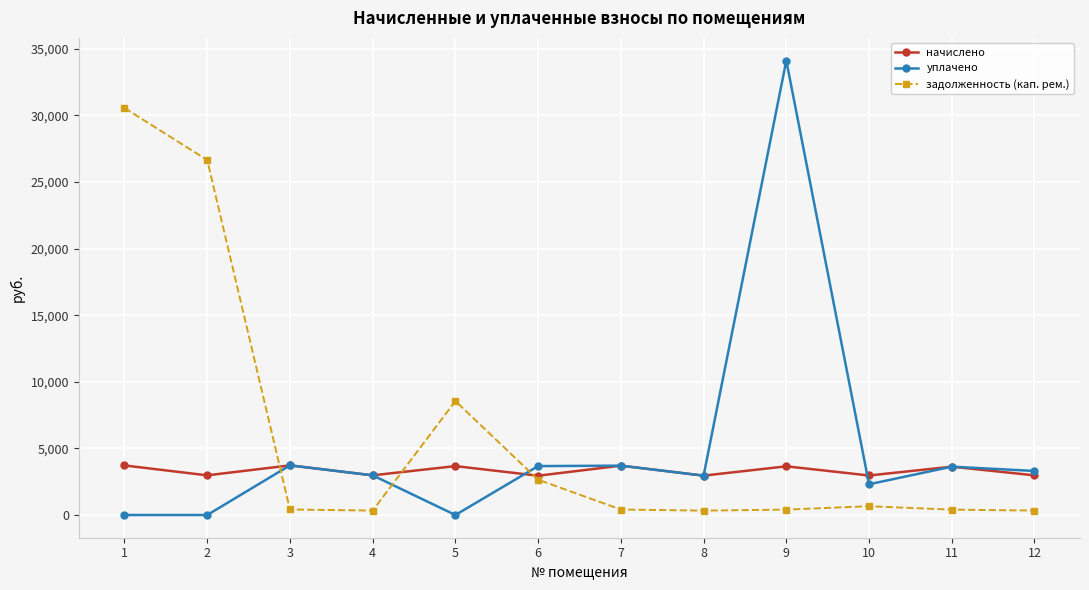

Which series has the largest range (max minus min)?

уплачено